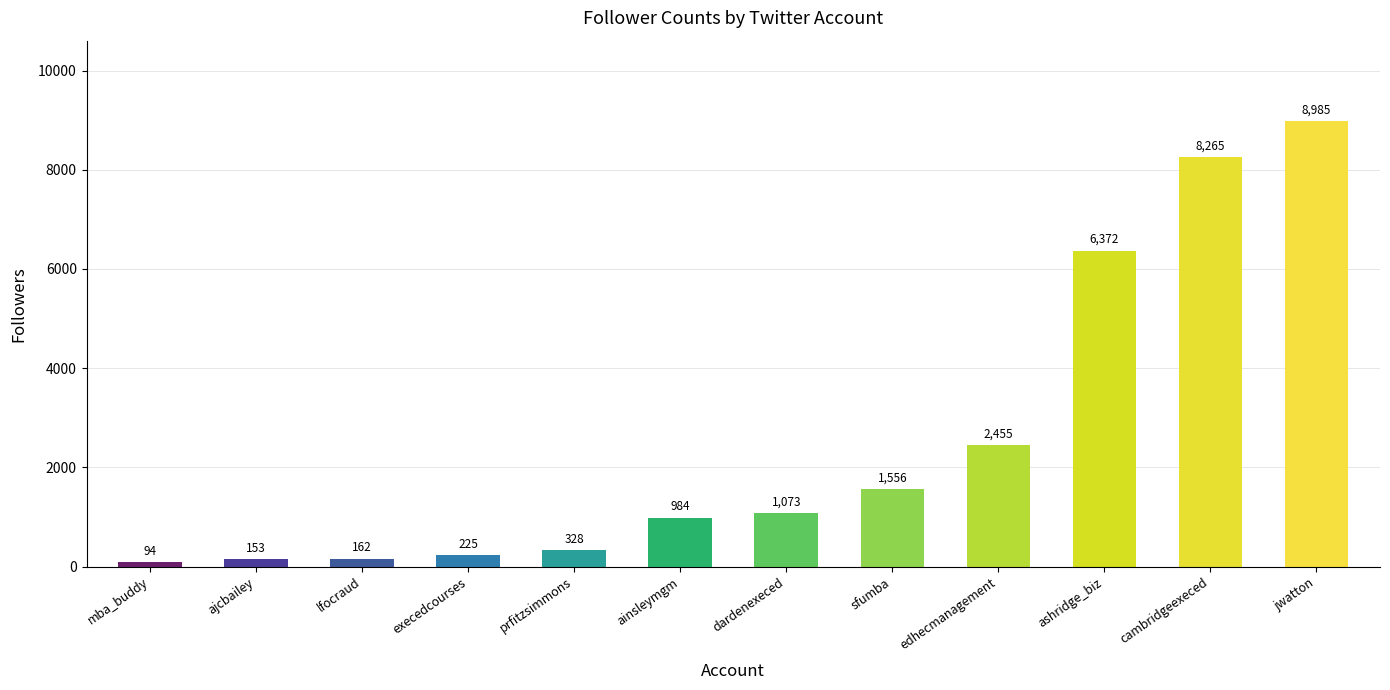

List the labels in order of value, smallest first.

mba_buddy, ajcbailey, lfocraud, execedcourses, prfitzsimmons, ainsleymgm, dardenexeced, sfumba, edhecmanagement, ashridge_biz, cambridgeexeced, jwatton